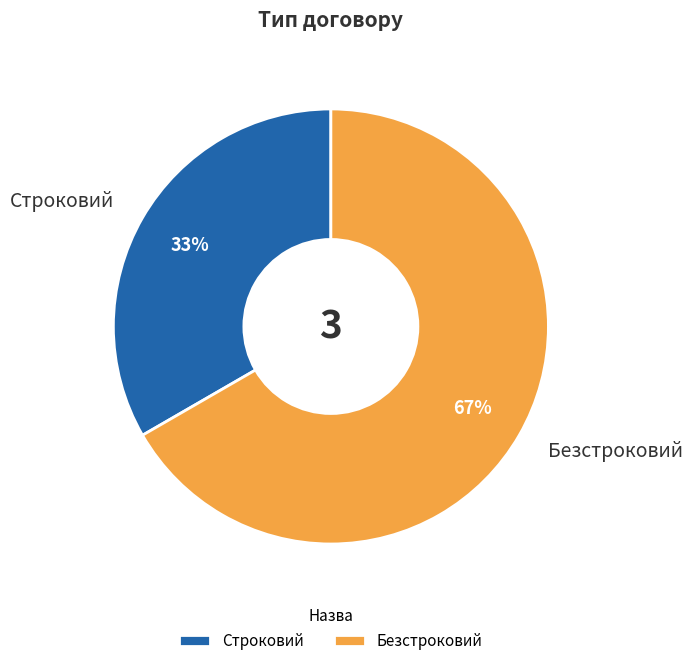

Approximately how many times larger is the value at Строковий compared to Безстроковий?

0.5